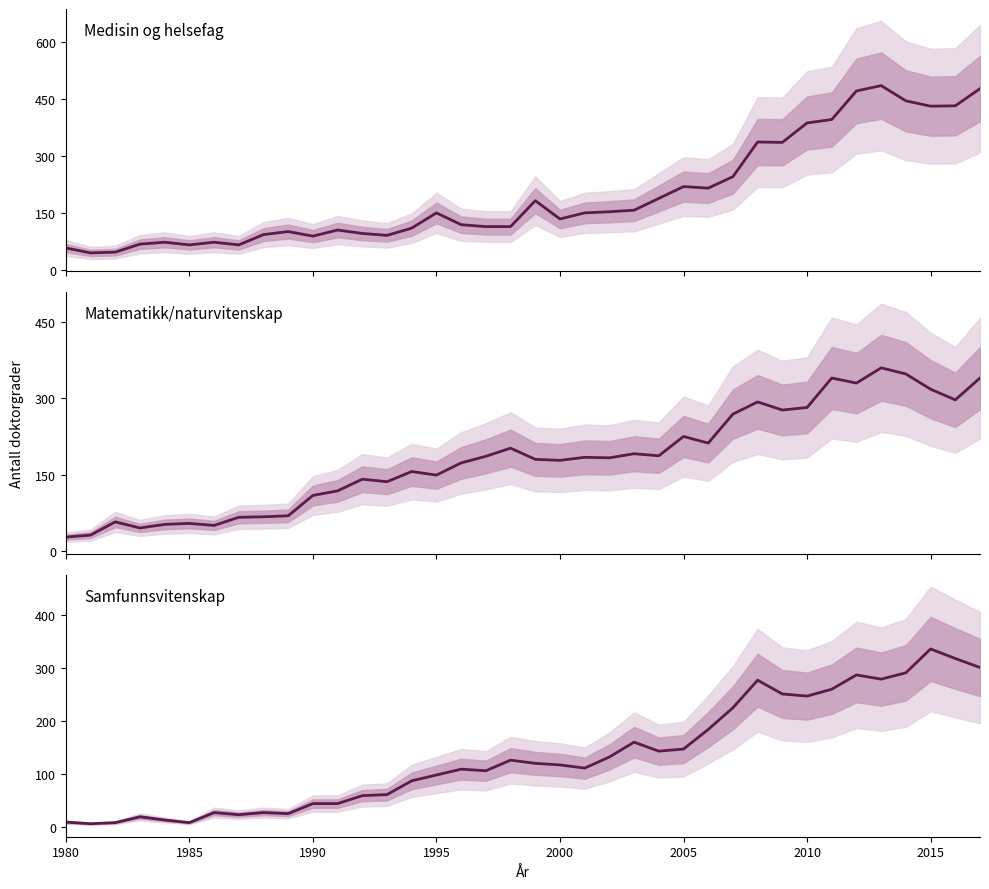

What value does the Medisin og helsefag series have at 2015, to the nearest 10?

430